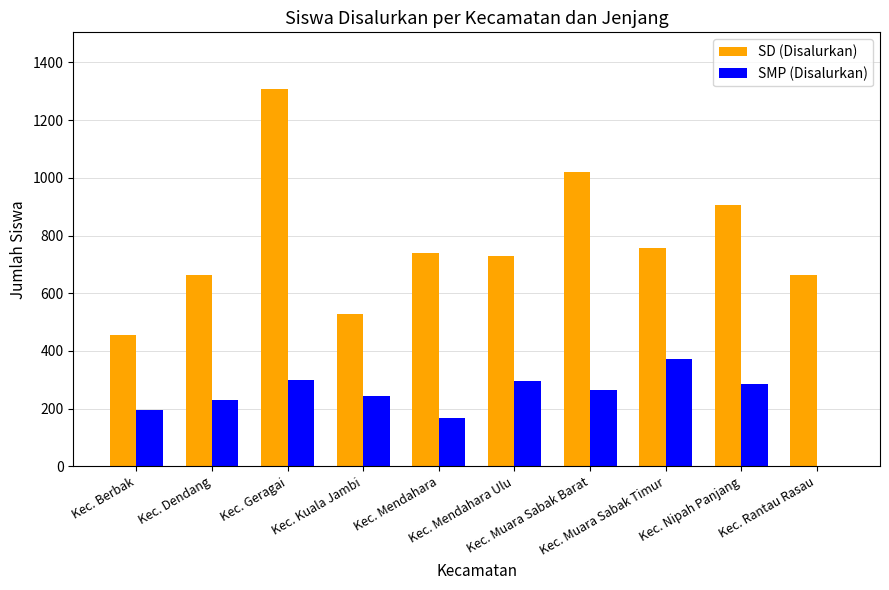

Which series has the largest total across all categories?

SD (Disalurkan)